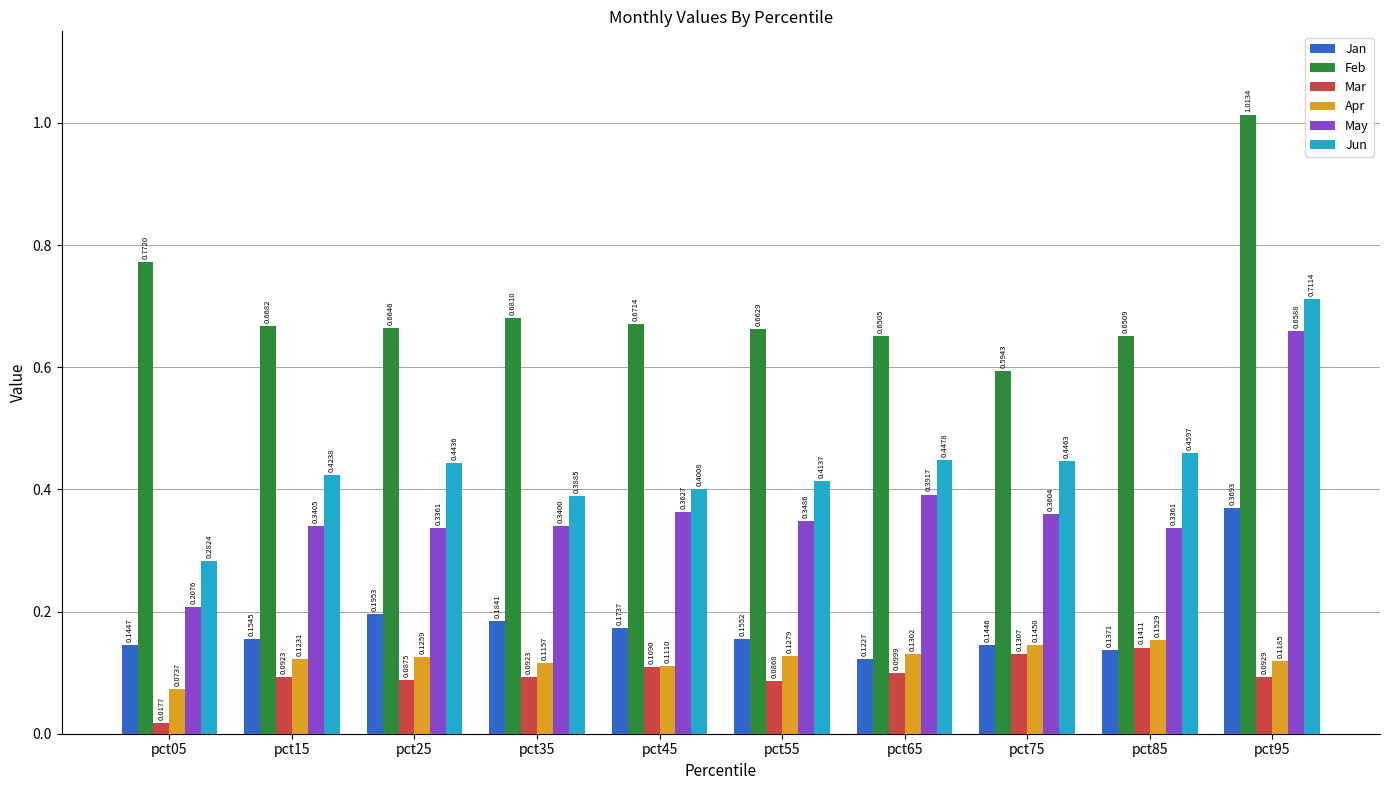

Which series changed the most between pct15 and pct45?

Jun